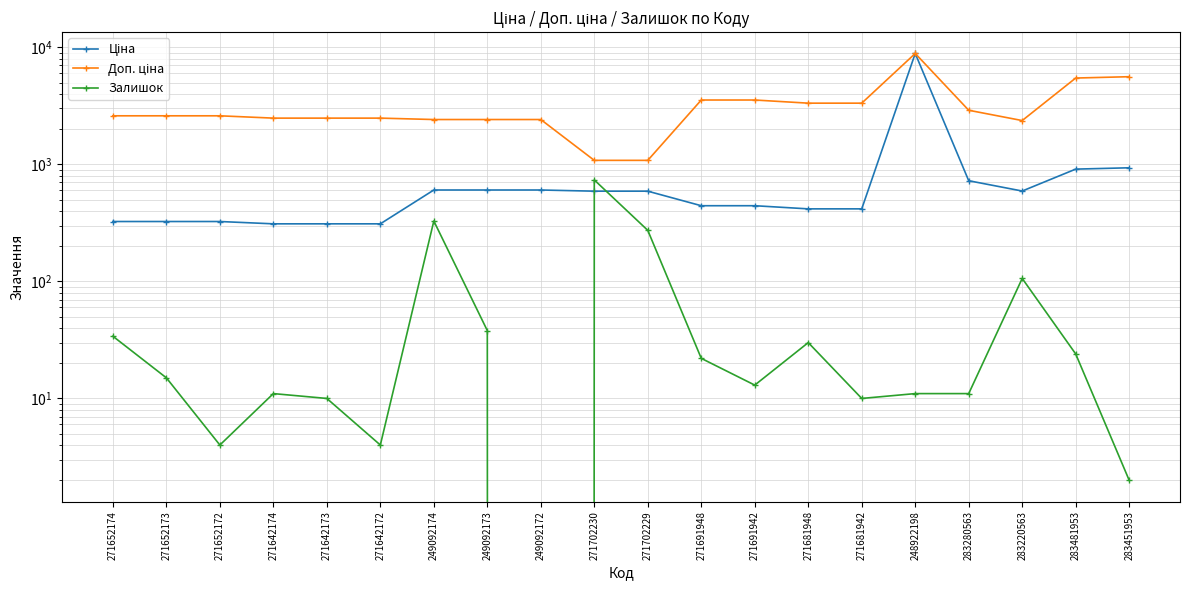

True or false: Ціна has a value of 611.1 at 271681942.

False